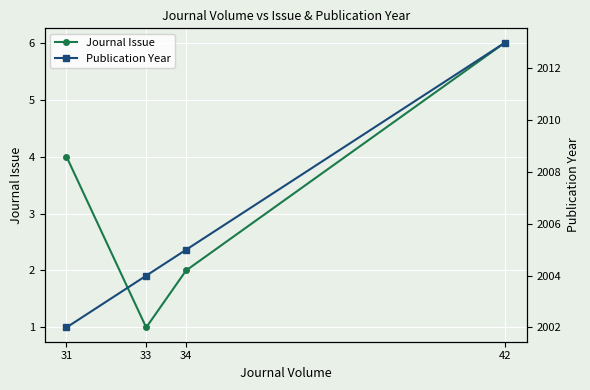

Which series changed the most between 31 and 42?

Publication Year